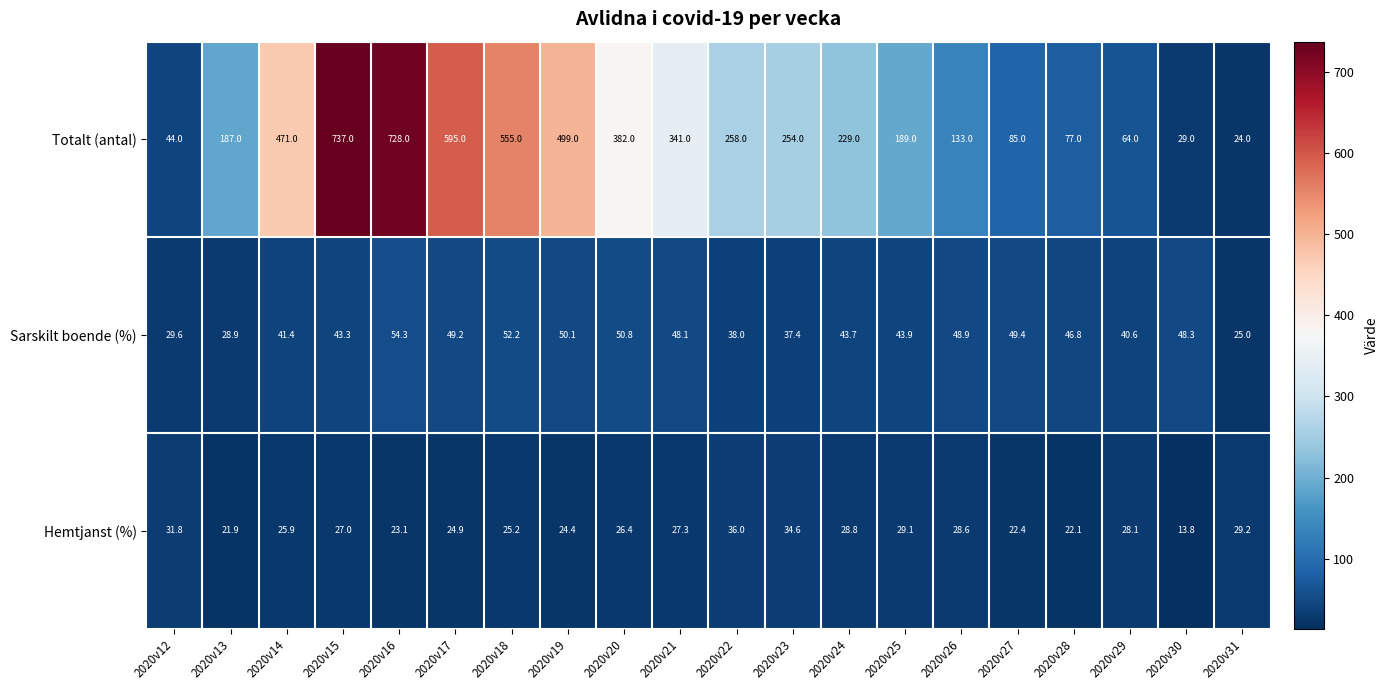

Between 2020v21 and 2020v27, which series saw the biggest shift?

Totalt (antal)